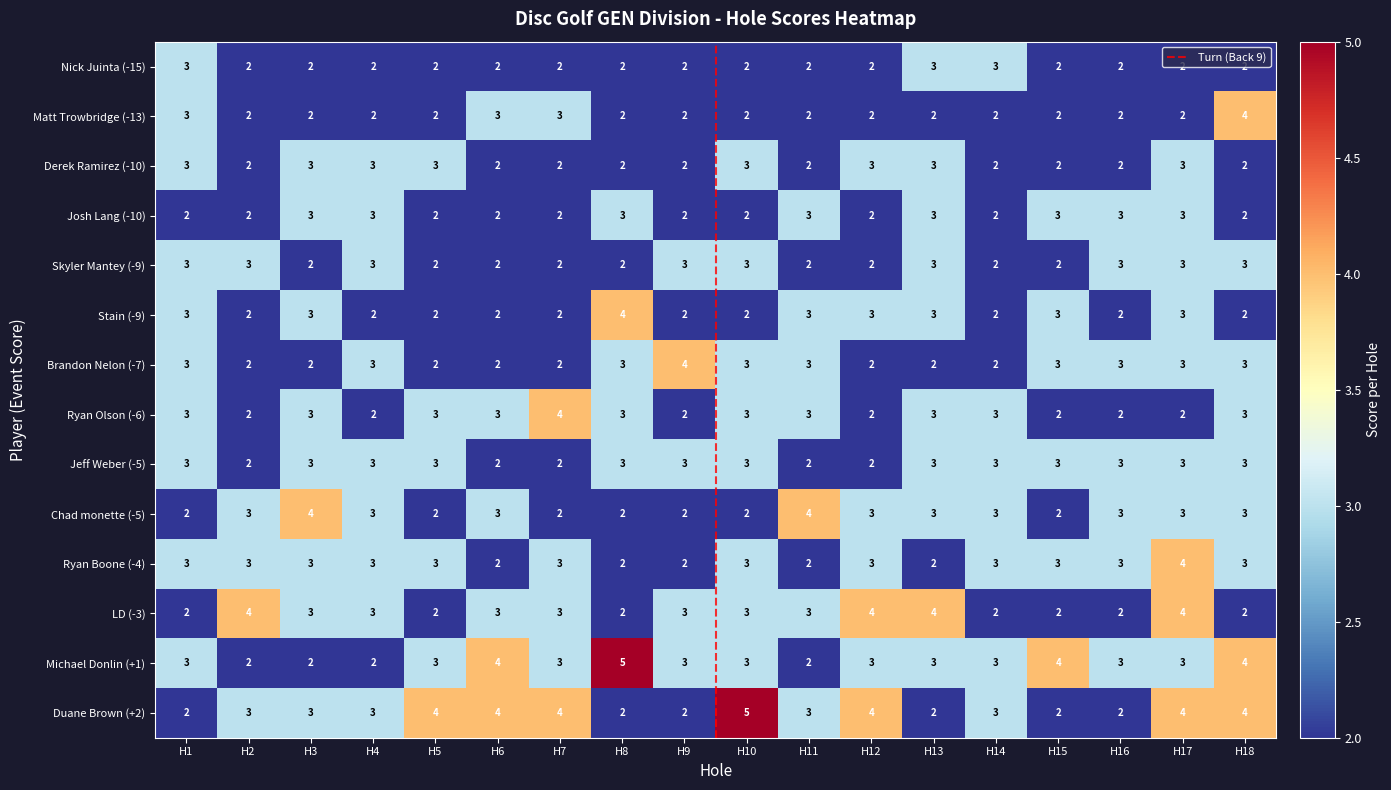

True or false: Skyler Mantey (-9) has a value of 3 at H10.

True